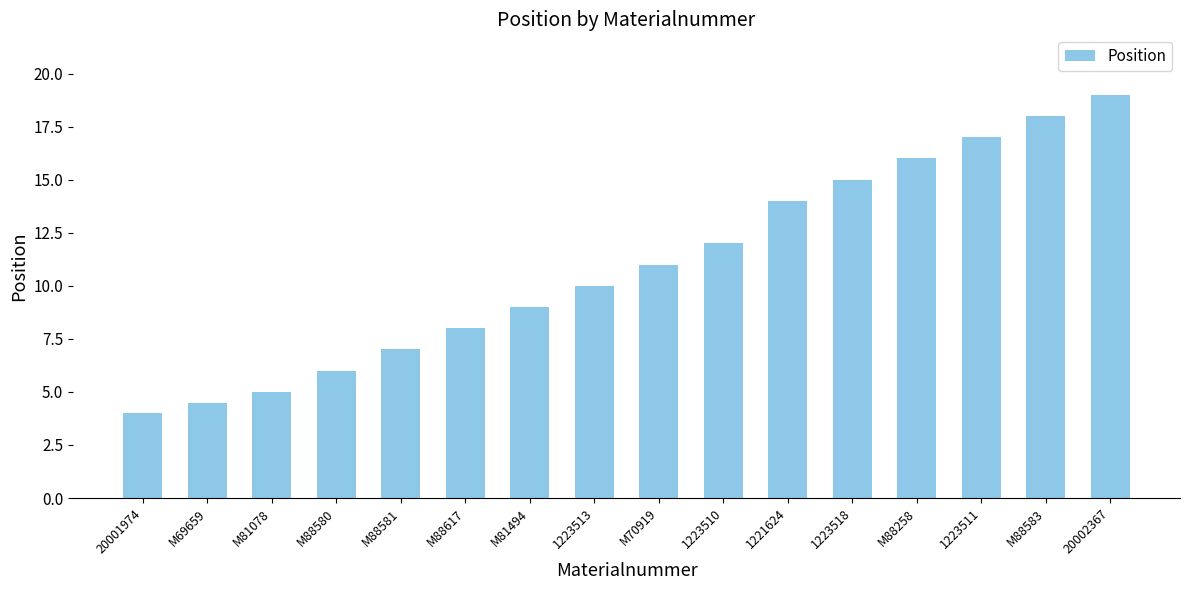

What is the sum of all values?

175.5